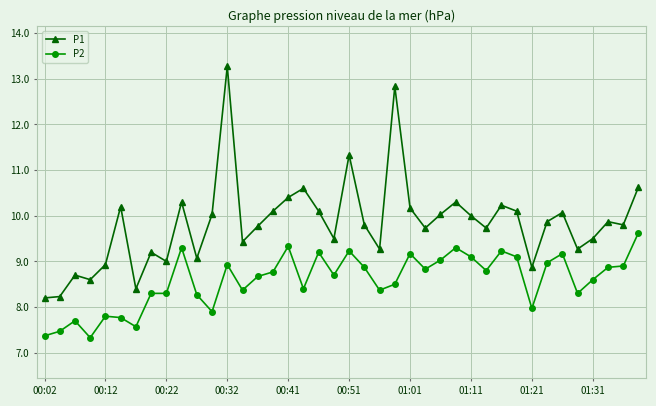

At how many categories does at least one series exceed 11?

3